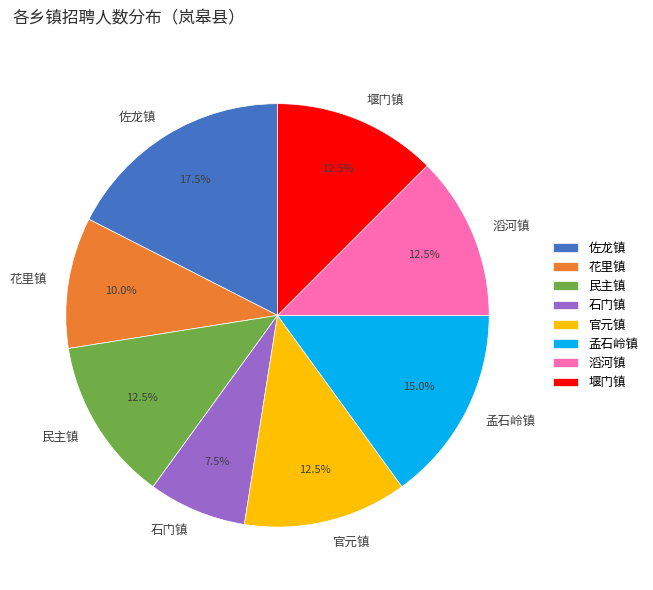

Does 官元镇 represent more than half of the total?

No